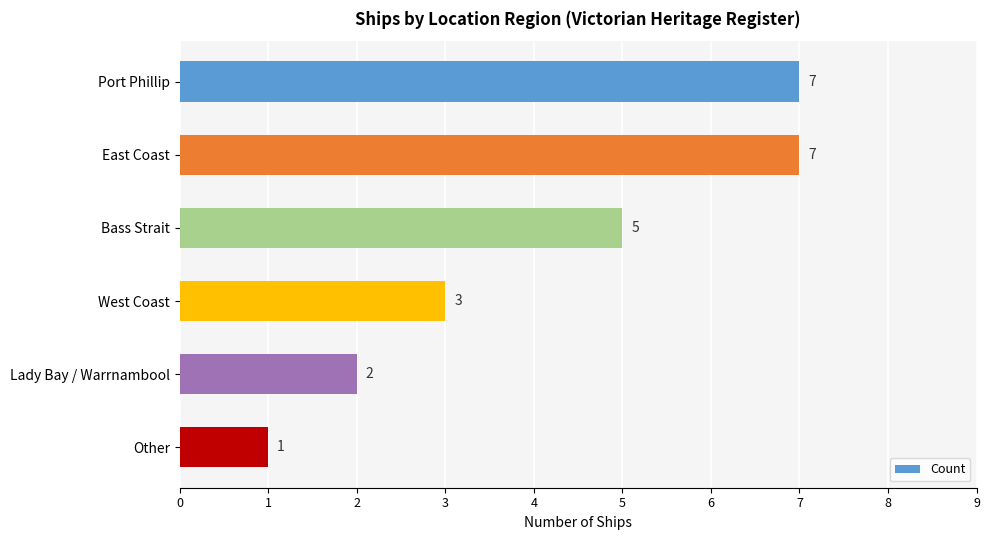

What is the ratio of the value at Lady Bay / Warrnambool to the value at Other?

2.0